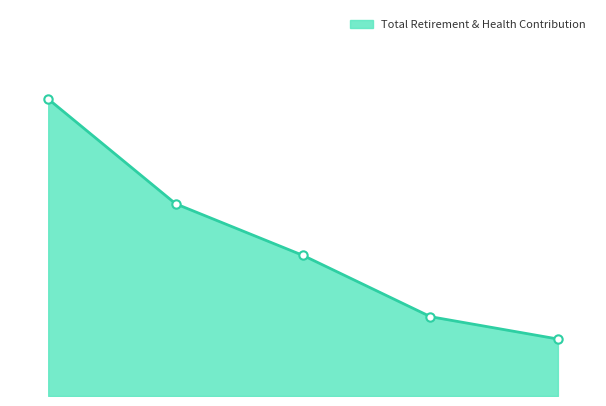

Does the chart have visible grid lines?

No